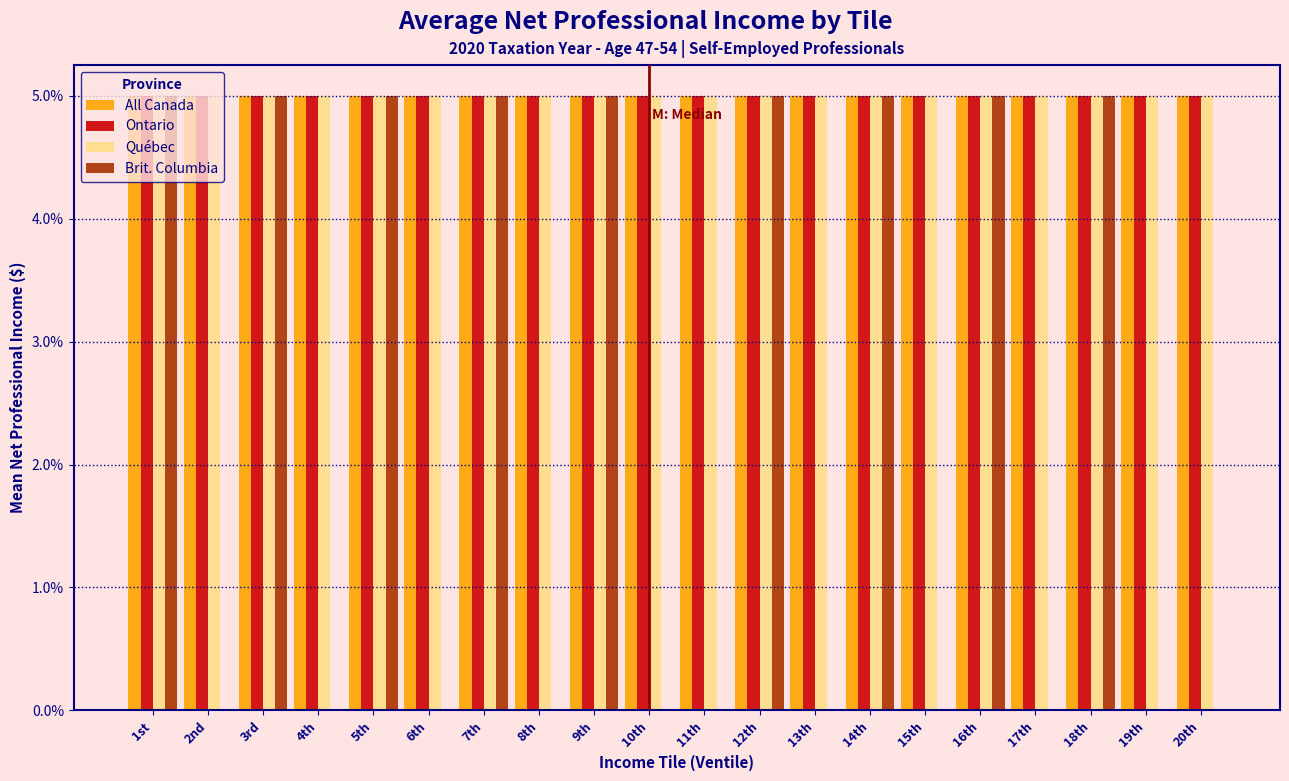

What is the sum of all All Canada values?

100